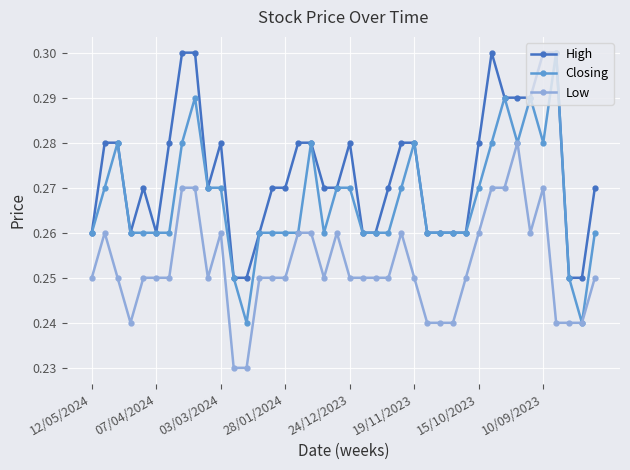

Which series has the largest range (max minus min)?

Closing